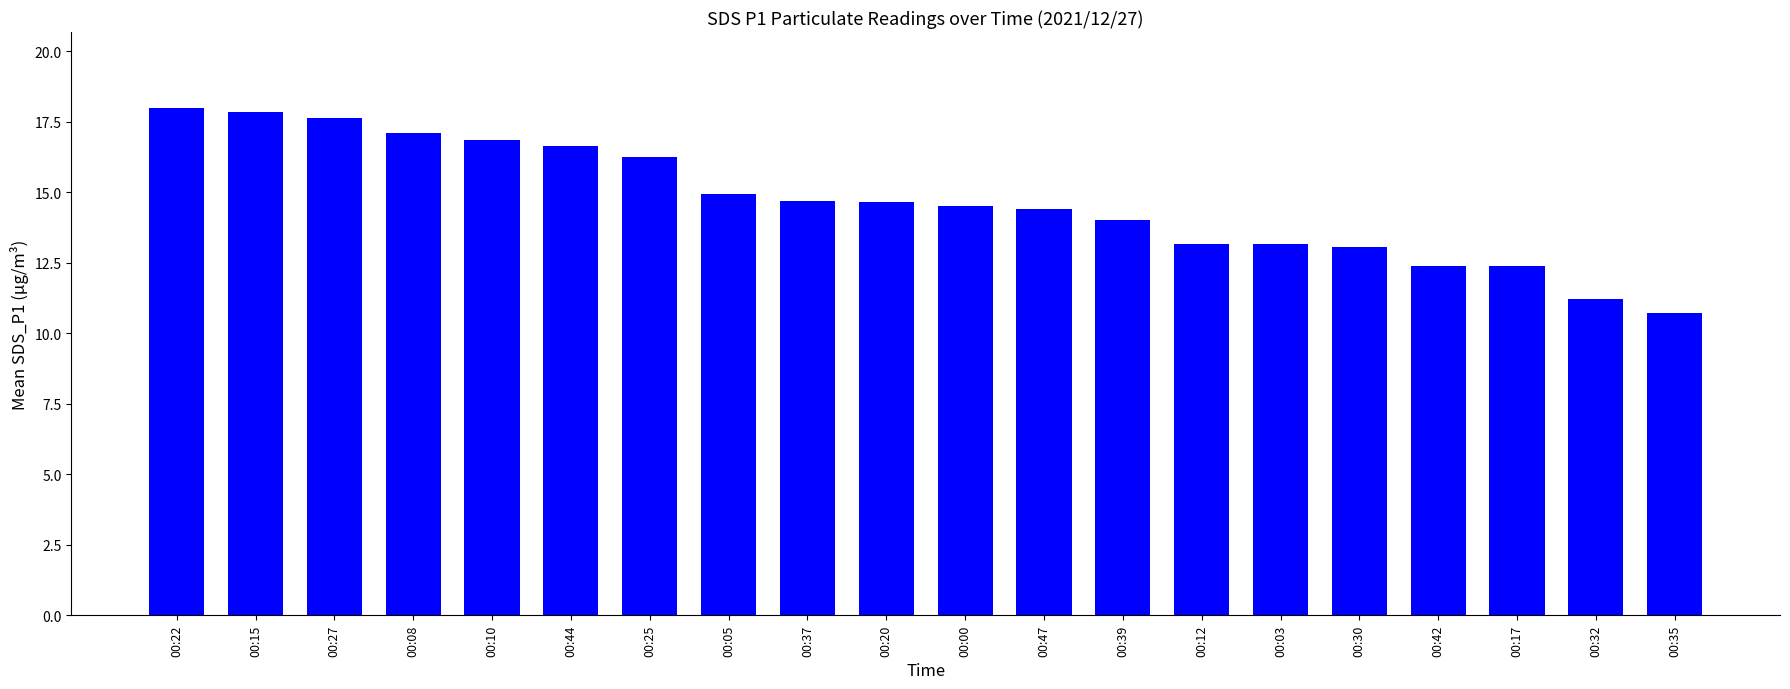

What position from the left is 00:32?

19